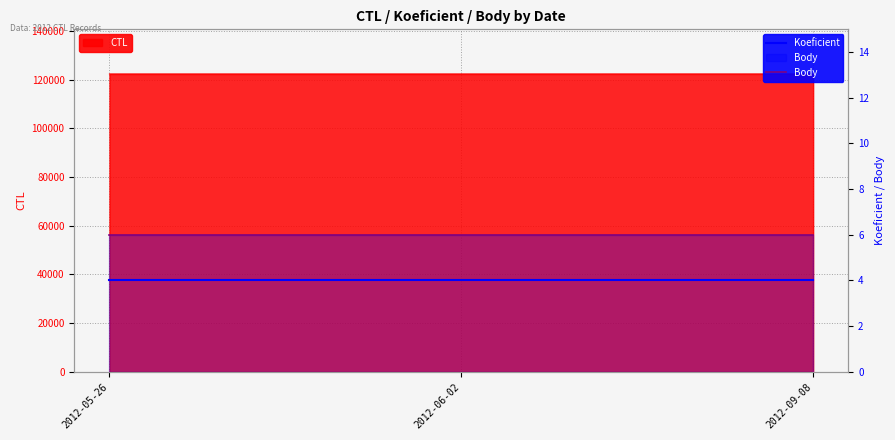

What is the minimum value shown in the chart?

4